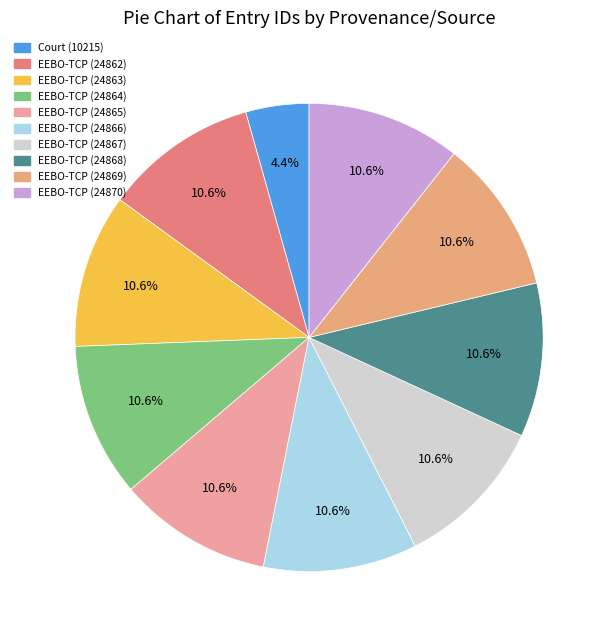

To the nearest percent, what portion does EEBO-TCP (24864) represent?

11%